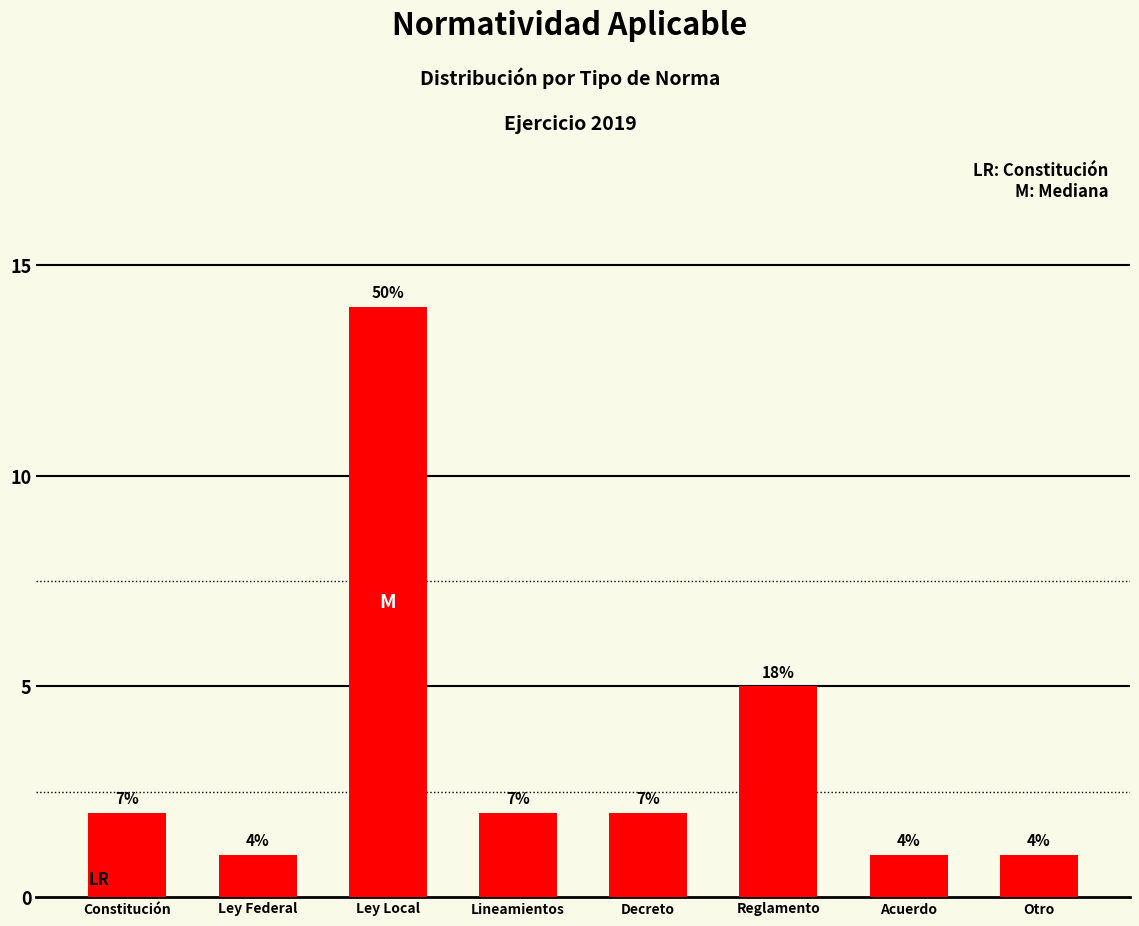

What is the label of the 3rd bar from the right?

Reglamento